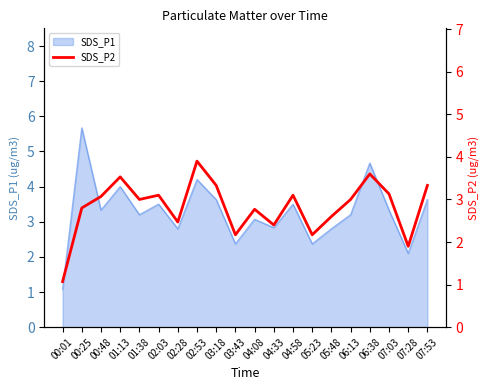

How many interior local valleys (lower than both neighbors) does the data have?

6